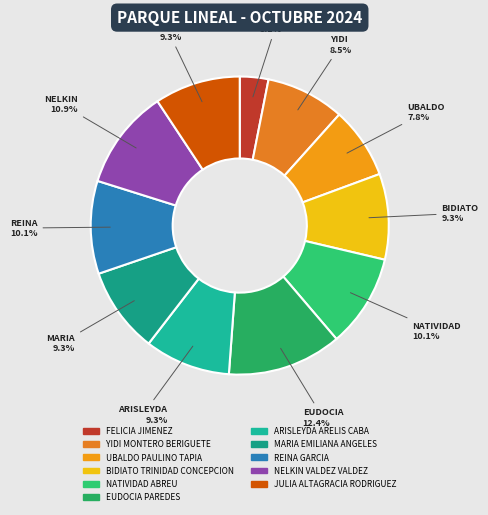

The FELICIA JIMENEZ slice represents 3% of the pie. True or false?

True